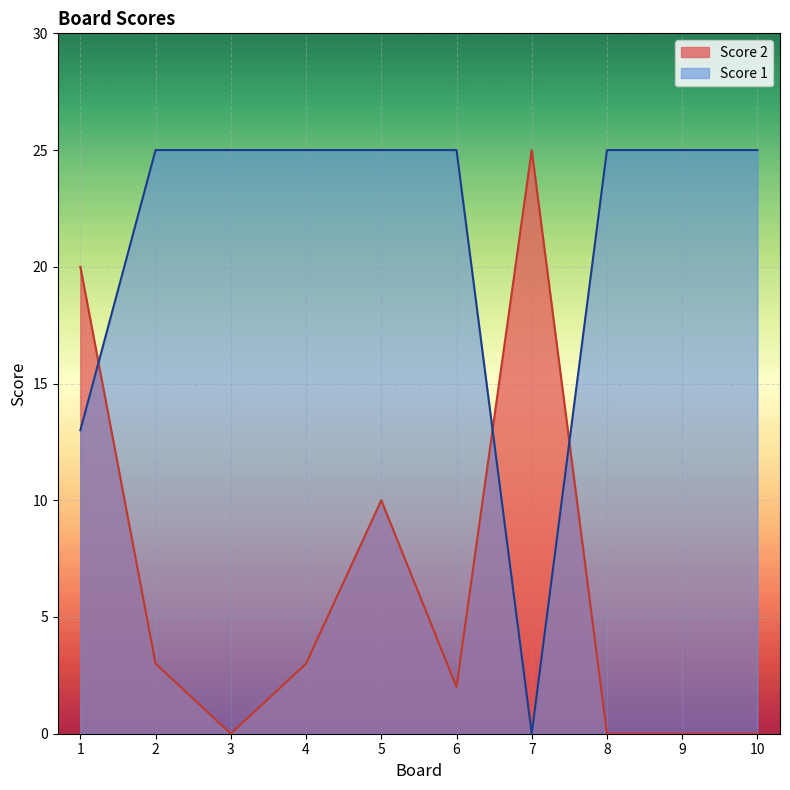

Reading left to right, transcribe all the data shown in this chart.

Score 1: 1=13	2=25	3=25	4=25	5=25	6=25	7=0	8=25	9=25	10=25
Score 2: 1=20	2=3	3=0	4=3	5=10	6=2	7=25	8=0	9=0	10=0